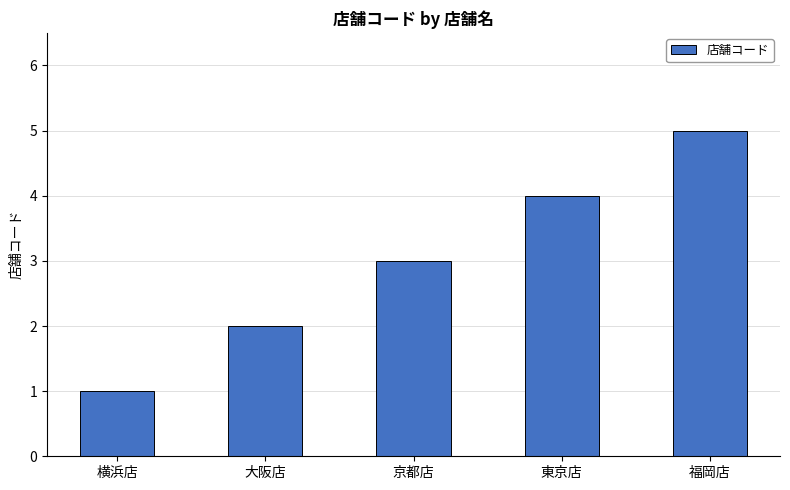

What is the minimum value shown in the chart?

1